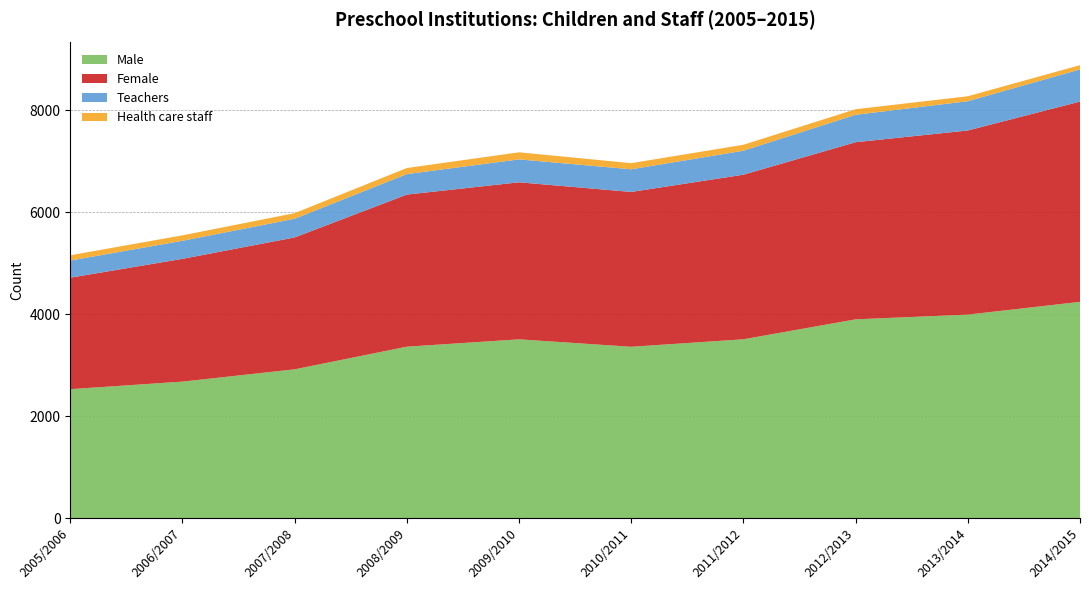

Reading left to right, transcribe all the data shown in this chart.

Male: 2005/2006=2527	2006/2007=2675	2007/2008=2916	2008/2009=3360	2009/2010=3504	2010/2011=3358	2011/2012=3505	2012/2013=3896	2013/2014=3989	2014/2015=4239
Female: 2005/2006=2186	2006/2007=2407	2007/2008=2586	2008/2009=2982	2009/2010=3079	2010/2011=3036	2011/2012=3227	2012/2013=3473	2013/2014=3610	2014/2015=3927
Teachers: 2005/2006=336	2006/2007=354	2007/2008=366	2008/2009=402	2009/2010=449	2010/2011=444	2011/2012=470	2012/2013=538	2013/2014=574	2014/2015=630
Health care staff: 2005/2006=103	2006/2007=107	2007/2008=110	2008/2009=119	2009/2010=139	2010/2011=120	2011/2012=117	2012/2013=109	2013/2014=97	2014/2015=84